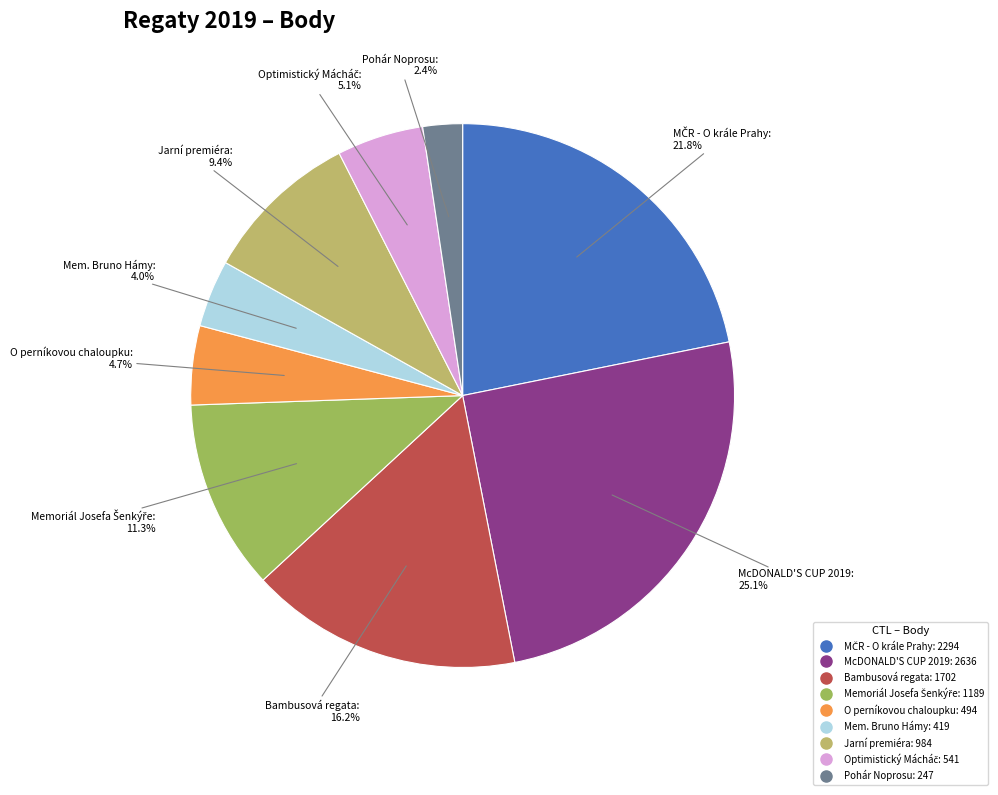

How many slices are in this pie chart?

9